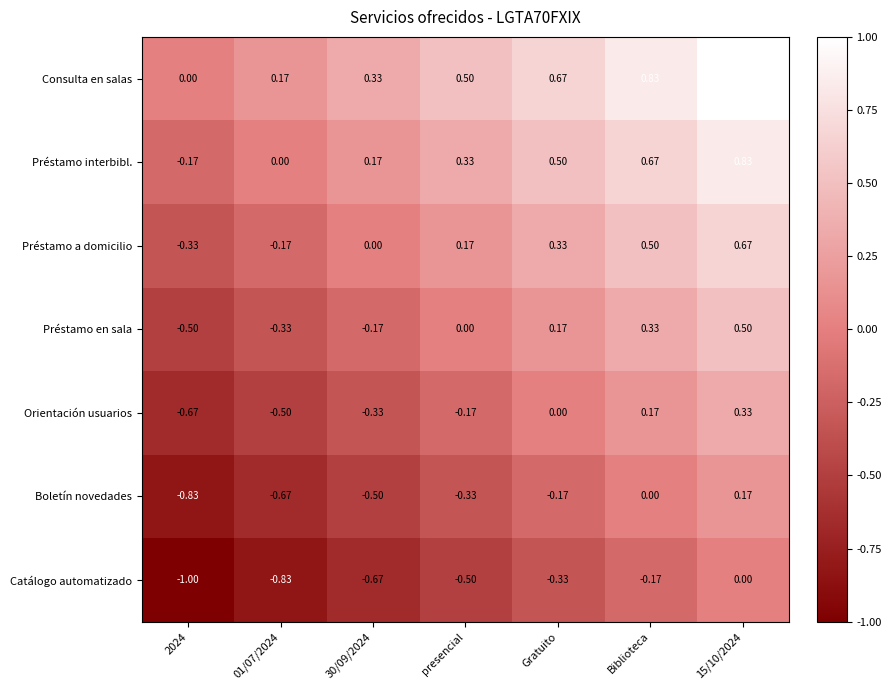

At which category is the sum across all series the highest?

15/10/2024